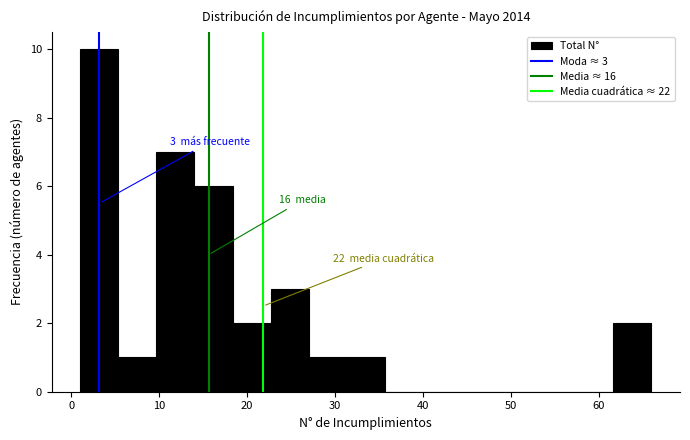

Which range on the x-axis has the tallest bar?

1 to 5